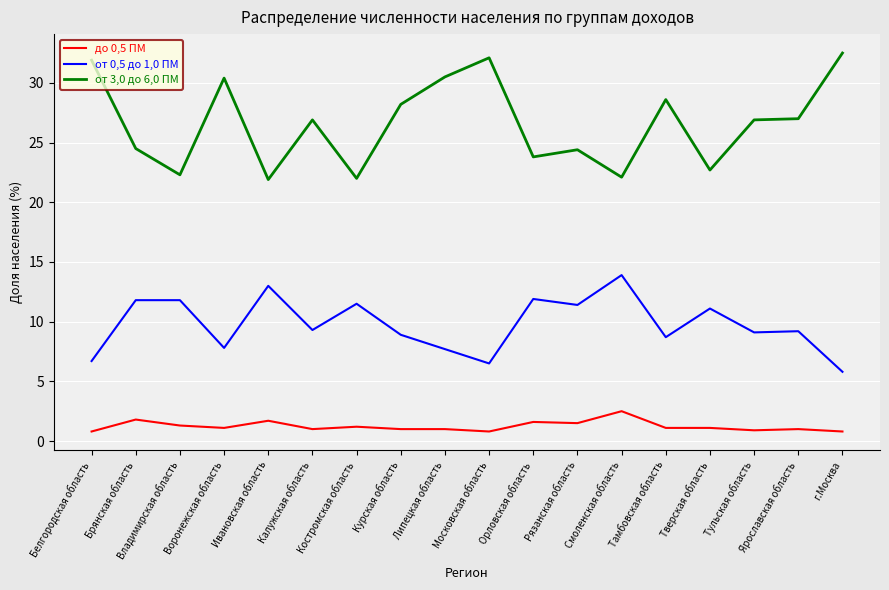

True or false: до 0,5 ПМ and от 3,0 до 6,0 ПМ intersect in this chart.

False